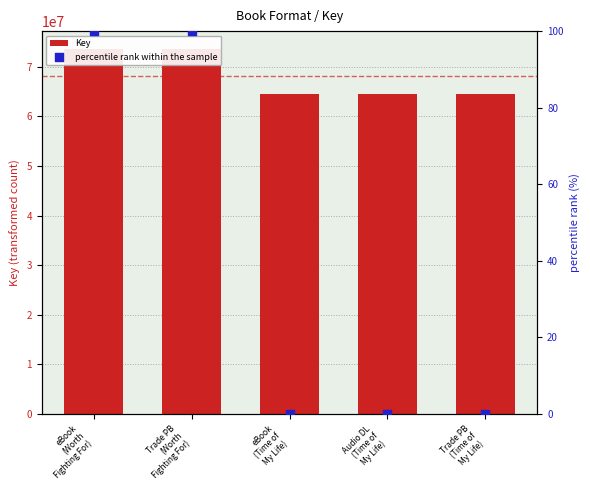

At which category is the sum across all series the highest?

eBook
(Worth
Fighting For)